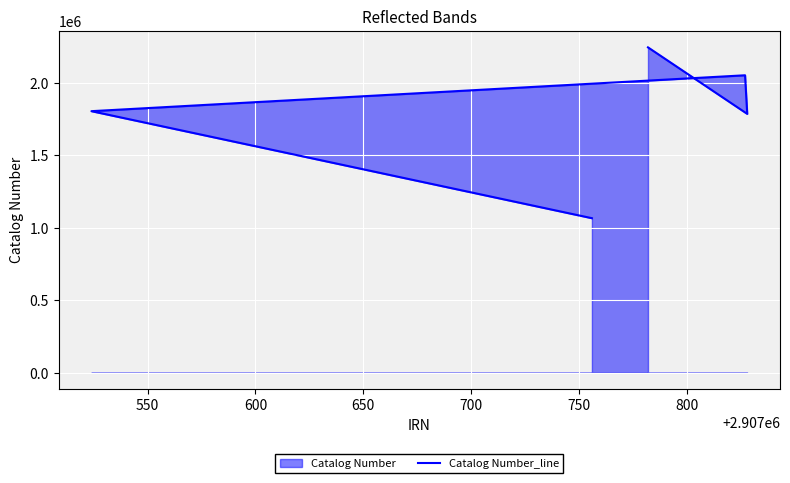

Approximately how many times larger is the value at 650 compared to 600?

0.9